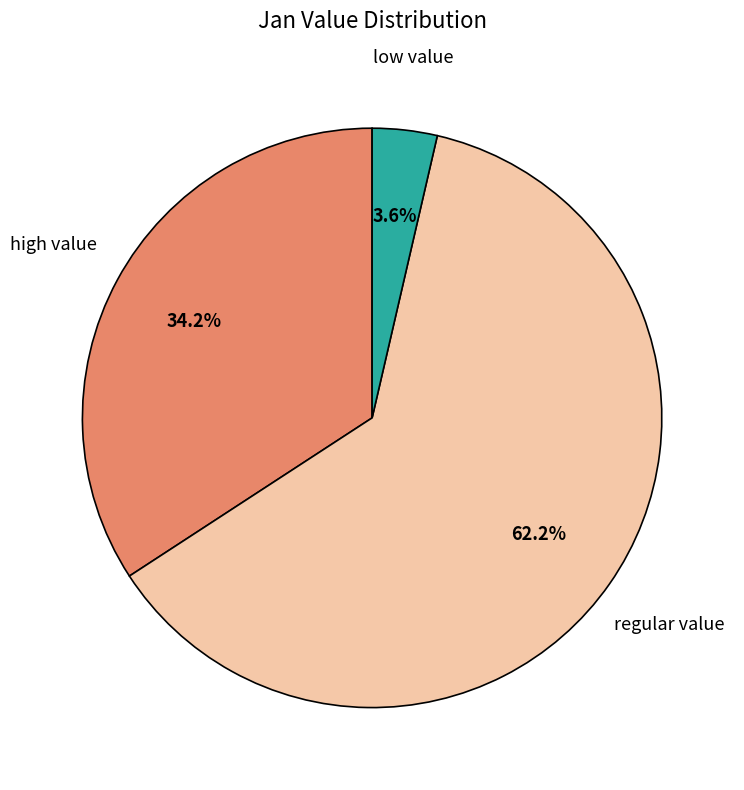

Does any single category account for the majority?

Yes